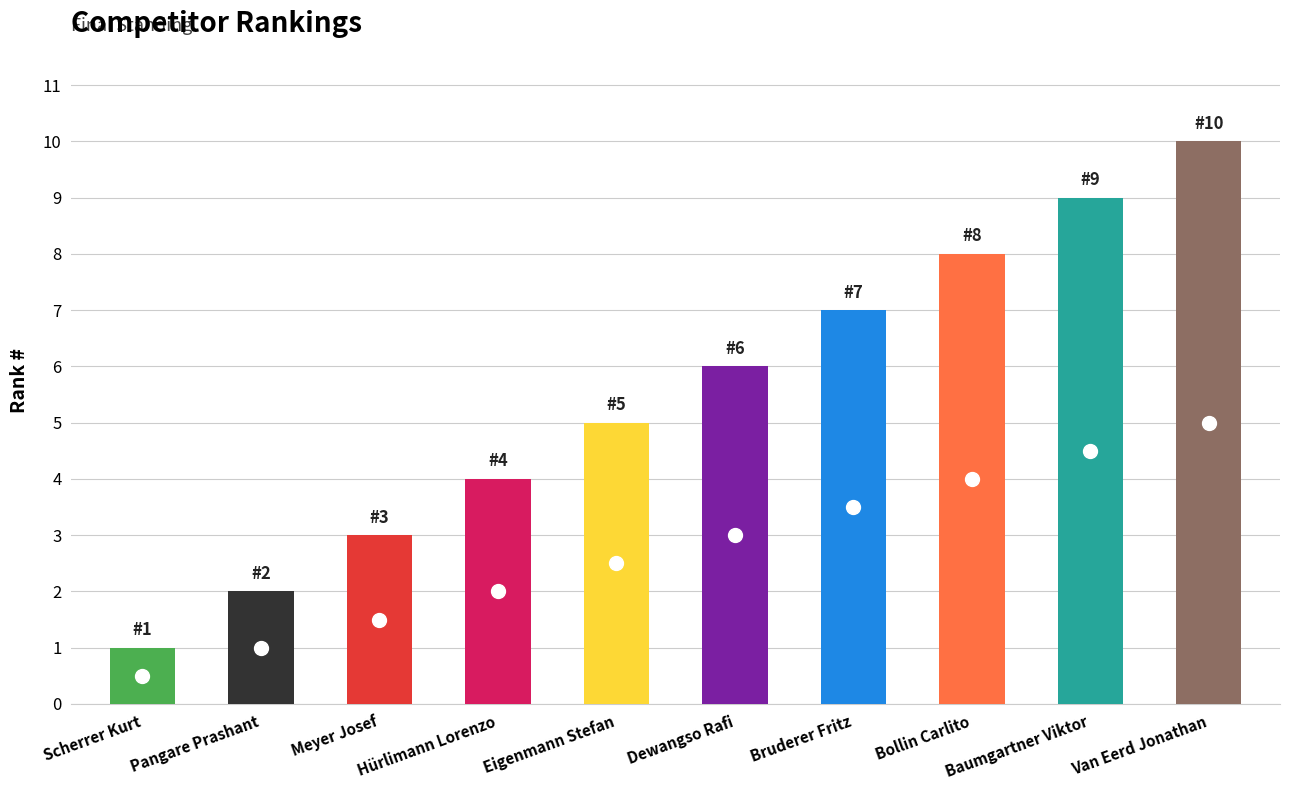

Read the value at Meyer Josef.

3